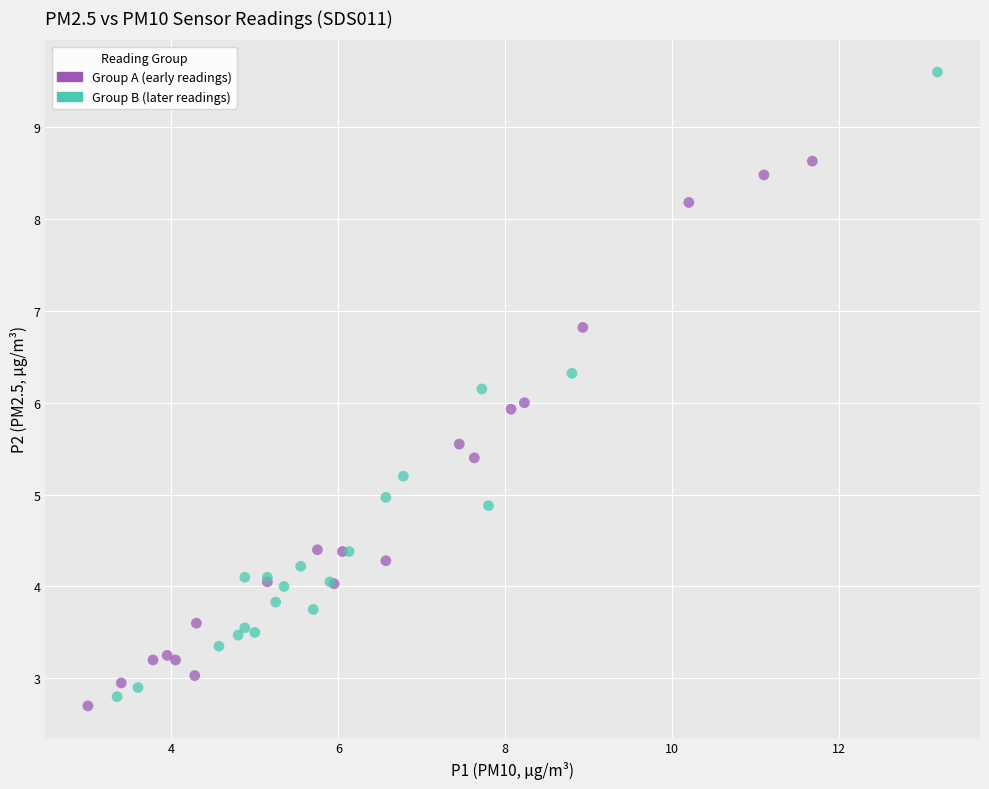

Which series contains the highest Y value?

Group B (later readings)